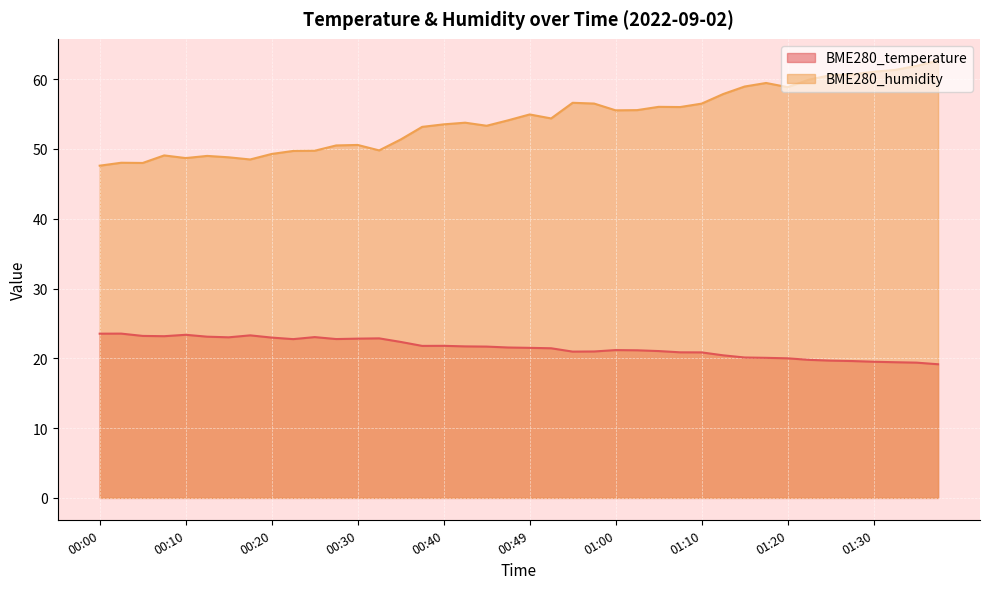

Where does the BME280_temperature series first go above 21?

00:00